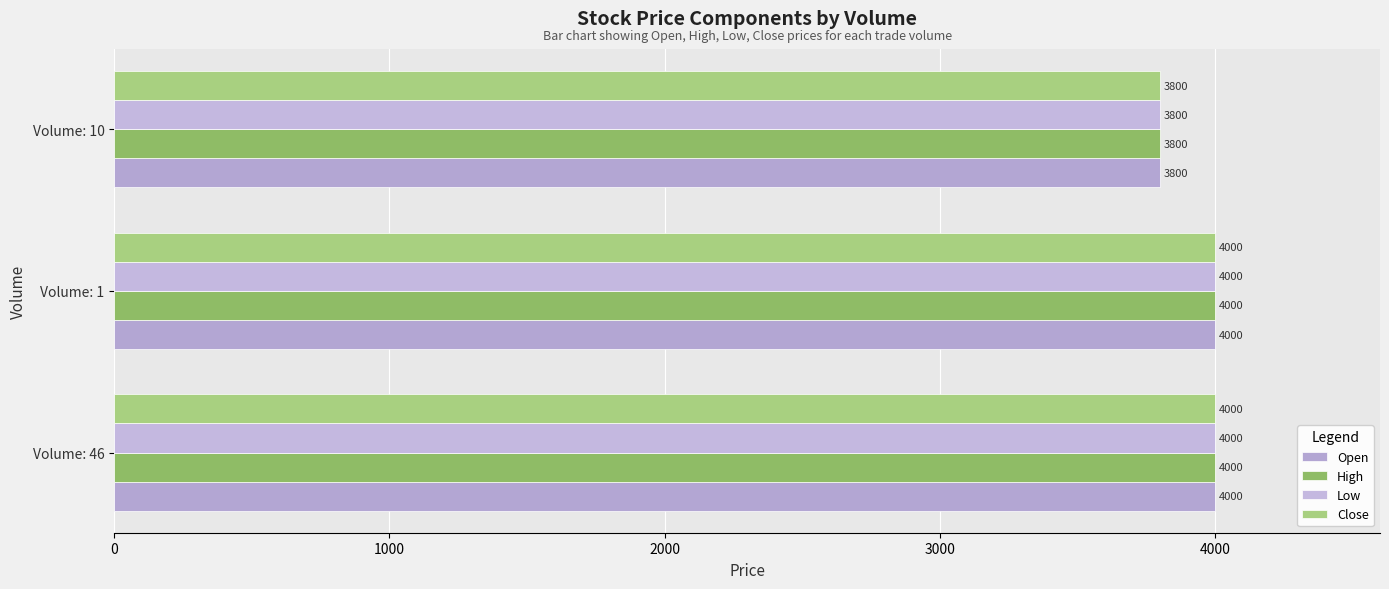

What is the difference between the maximum and minimum values in the Open series?

200